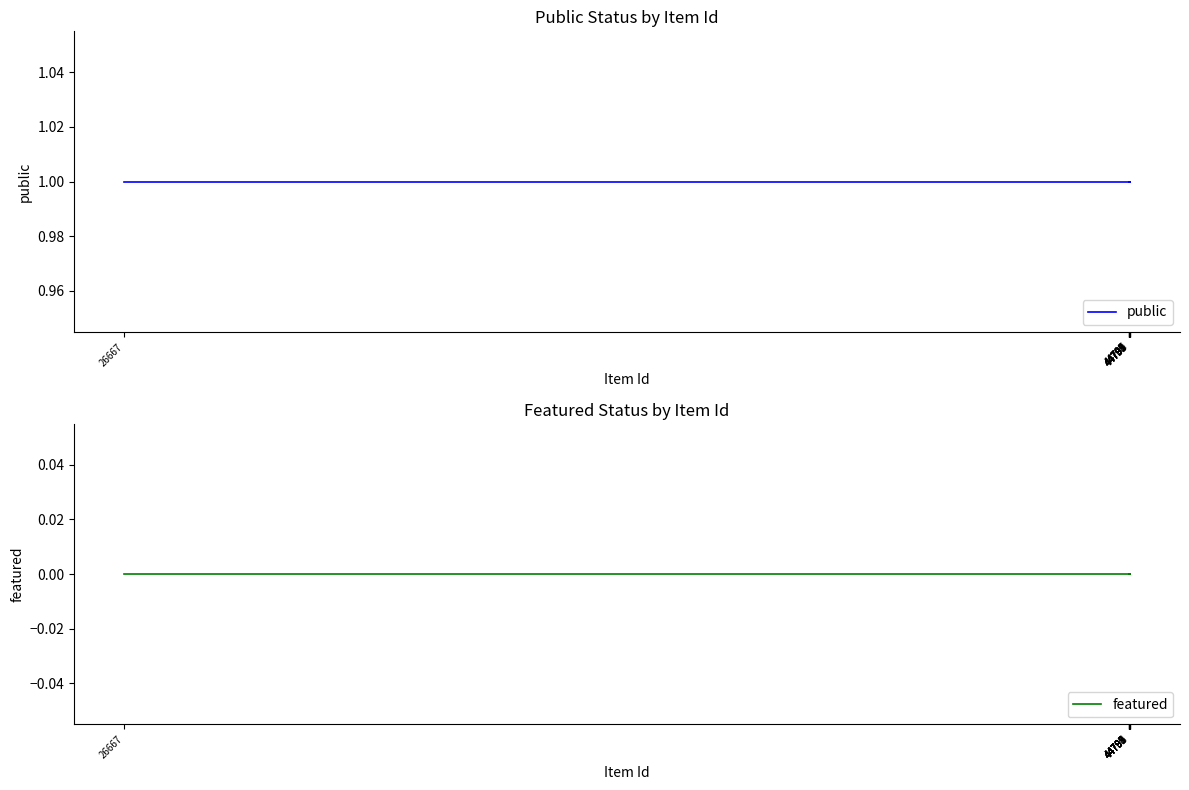

Which category has the lowest value across all series?

26667